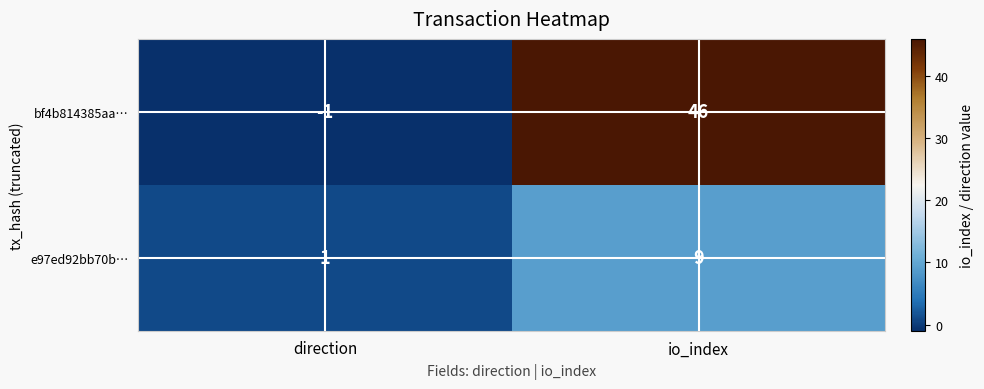

What is the average value of the e97ed92bb70b… series?

5